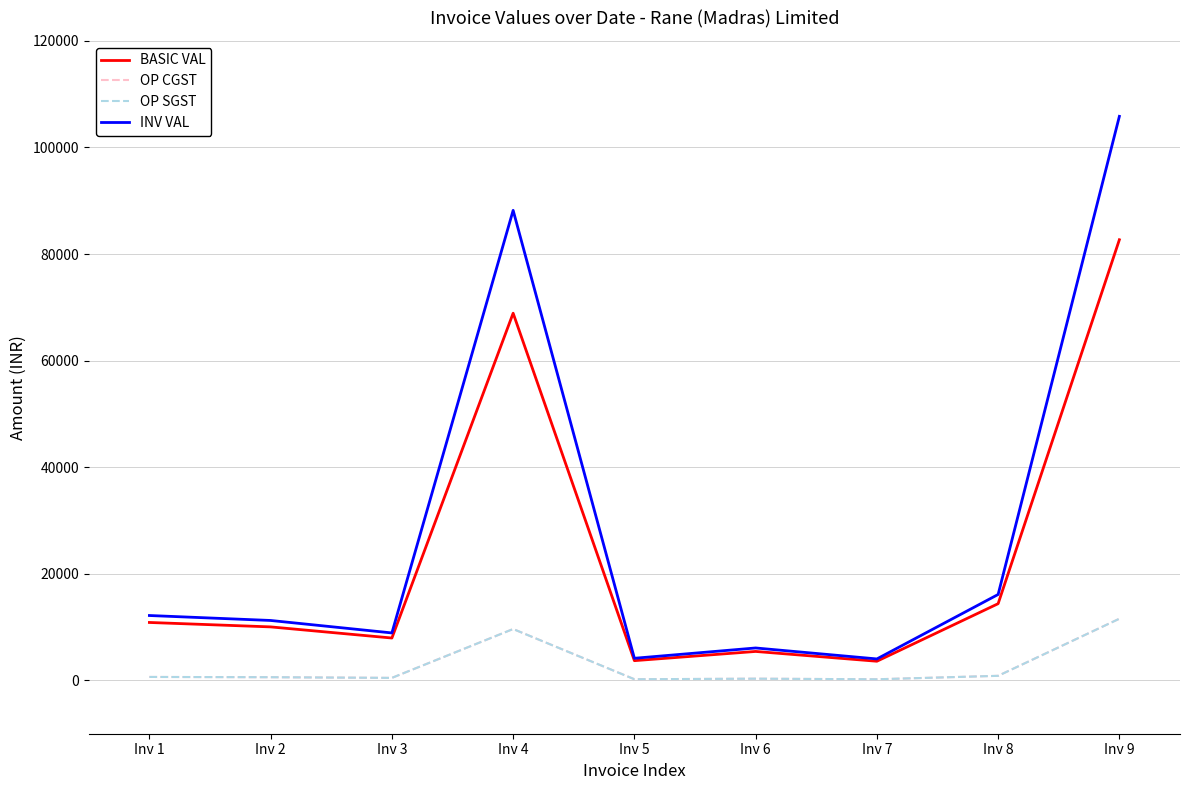

At which category is the sum across all series the highest?

Inv 9